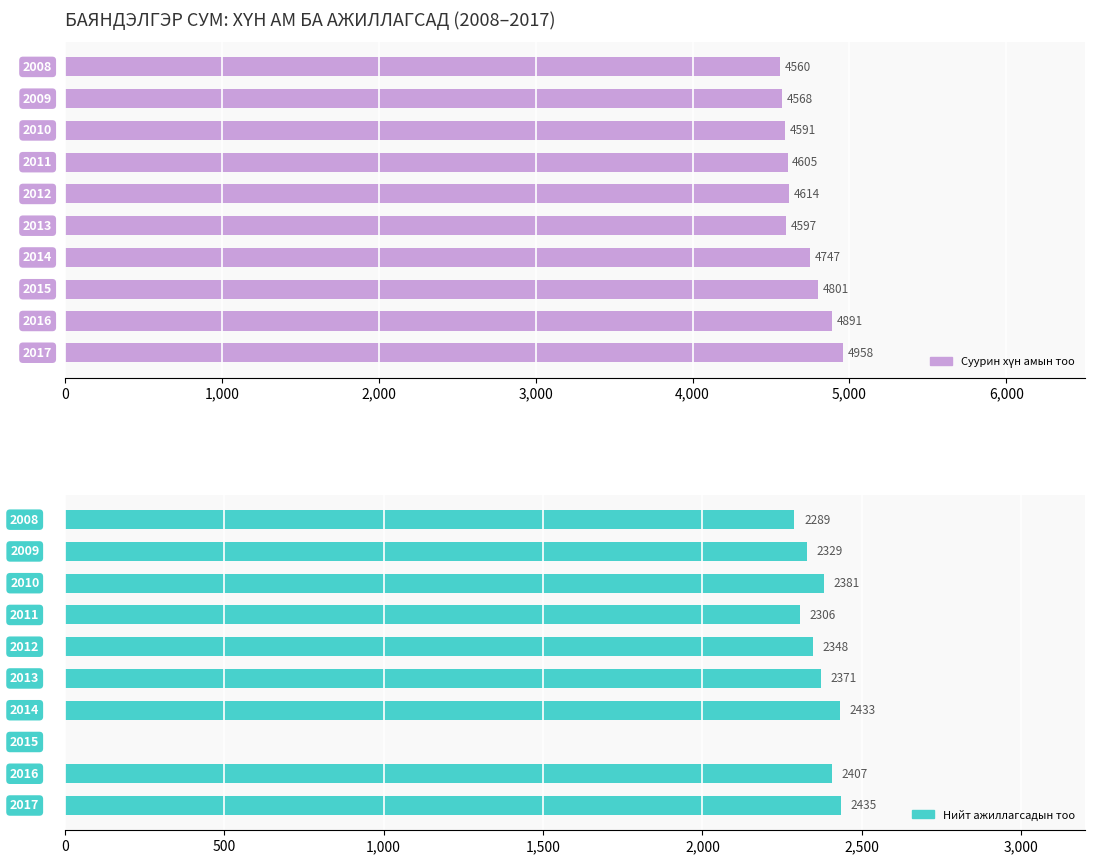

Rank the series at 3,000 from lowest to highest value.

Нийт ажиллагсадын тоо, Суурин хүн амын тоо